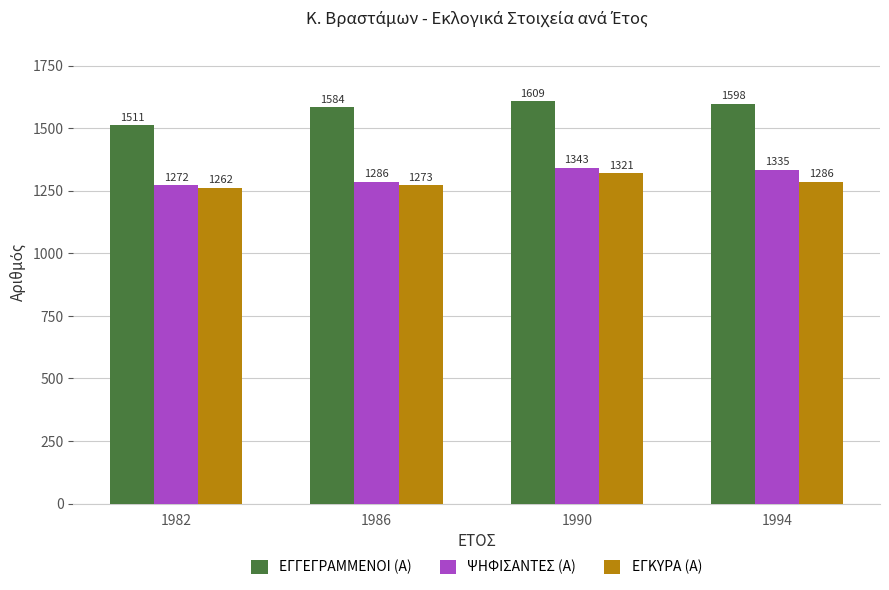

Reading left to right, extract all data points from this chart.

ΕΓΓΕΓΡΑΜΜΕΝΟΙ (Α): 1982=1511	1986=1584	1990=1609	1994=1598
ΨΗΦΙΣΑΝΤΕΣ (Α): 1982=1272	1986=1286	1990=1343	1994=1335
ΕΓΚΥΡΑ (Α): 1982=1262	1986=1273	1990=1321	1994=1286